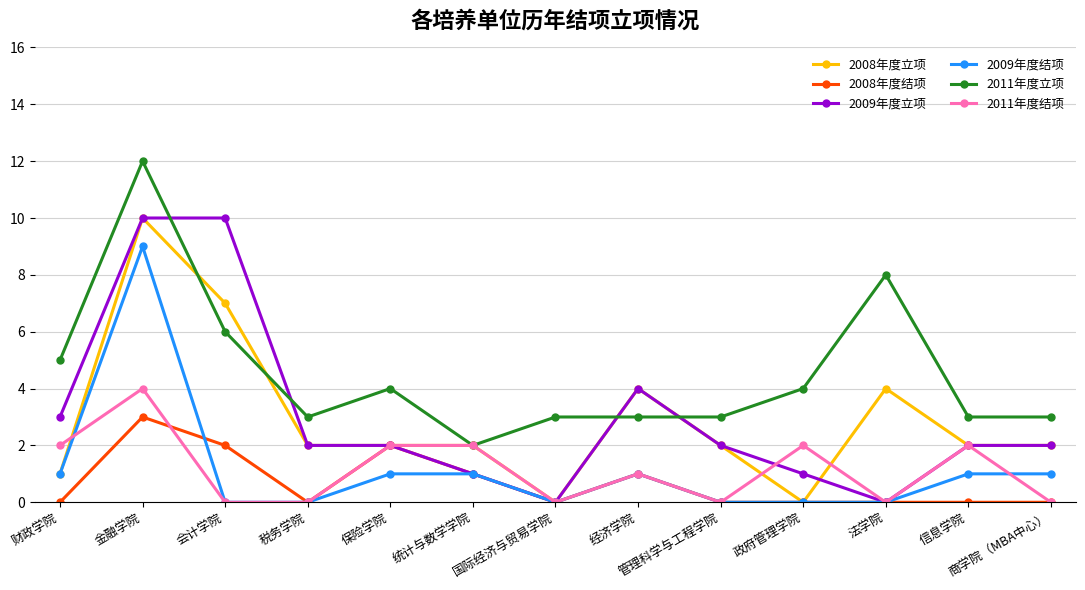

What is the difference between the 2008年度立项 values at 统计与数学学院 and 法学院?

2